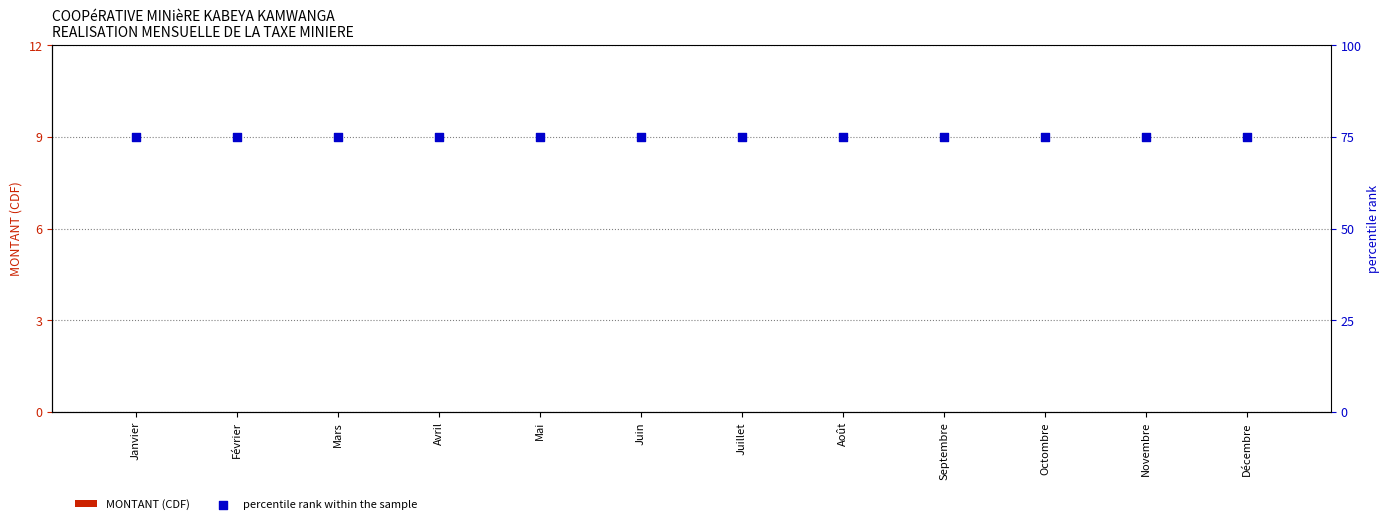

At how many categories does at least one series exceed 56?

12